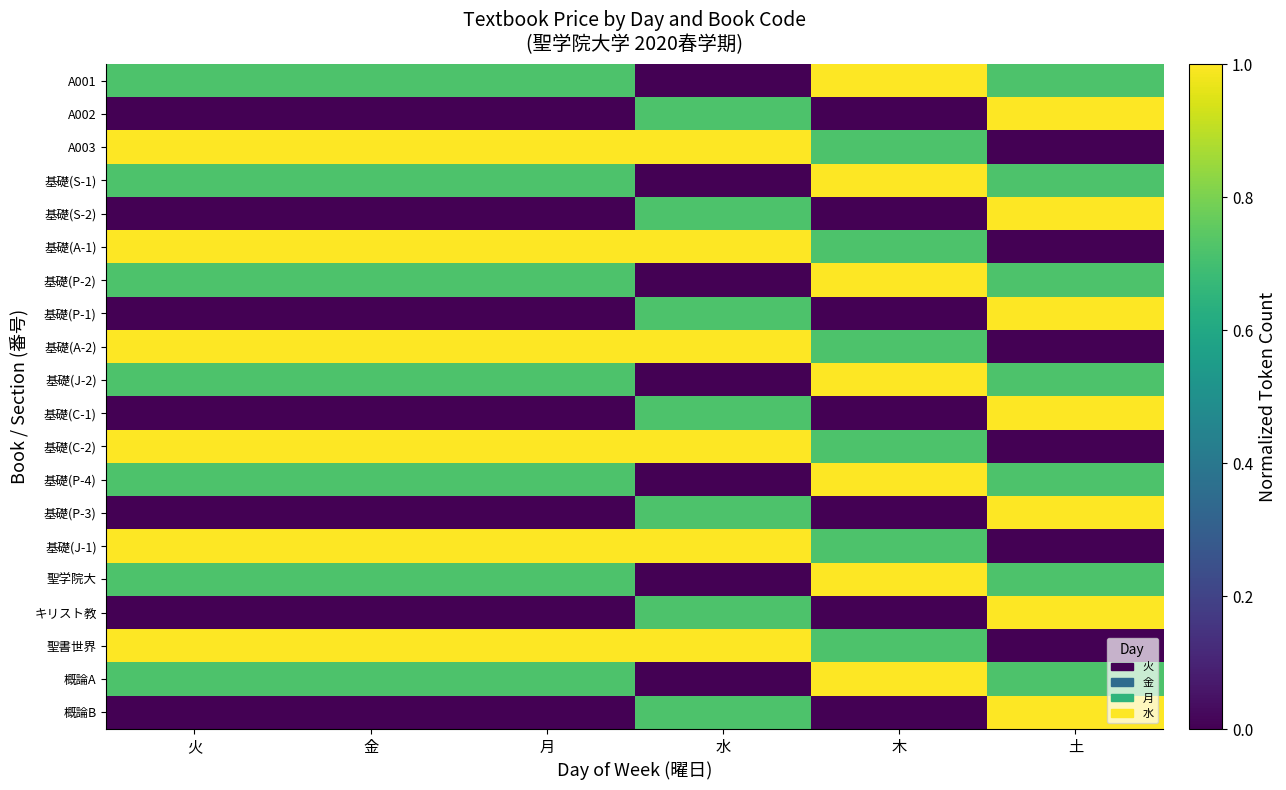

Reading right to left, list all the values displayed in this chart.

A001: 土=0.7	木=1.0	水=0.0	月=0.7	金=0.7	火=0.7
A002: 土=1.0	木=0.0	水=0.7	月=0.0	金=0.0	火=0.0
A003: 土=0.0	木=0.7	水=1.0	月=1.0	金=1.0	火=1.0
基礎(S-1): 土=0.7	木=1.0	水=0.0	月=0.7	金=0.7	火=0.7
基礎(S-2): 土=1.0	木=0.0	水=0.7	月=0.0	金=0.0	火=0.0
基礎(A-1): 土=0.0	木=0.7	水=1.0	月=1.0	金=1.0	火=1.0
基礎(P-2): 土=0.7	木=1.0	水=0.0	月=0.7	金=0.7	火=0.7
基礎(P-1): 土=1.0	木=0.0	水=0.7	月=0.0	金=0.0	火=0.0
基礎(A-2): 土=0.0	木=0.7	水=1.0	月=1.0	金=1.0	火=1.0
基礎(J-2): 土=0.7	木=1.0	水=0.0	月=0.7	金=0.7	火=0.7
基礎(C-1): 土=1.0	木=0.0	水=0.7	月=0.0	金=0.0	火=0.0
基礎(C-2): 土=0.0	木=0.7	水=1.0	月=1.0	金=1.0	火=1.0
基礎(P-4): 土=0.7	木=1.0	水=0.0	月=0.7	金=0.7	火=0.7
基礎(P-3): 土=1.0	木=0.0	水=0.7	月=0.0	金=0.0	火=0.0
基礎(J-1): 土=0.0	木=0.7	水=1.0	月=1.0	金=1.0	火=1.0
聖学院大: 土=0.7	木=1.0	水=0.0	月=0.7	金=0.7	火=0.7
キリスト教: 土=1.0	木=0.0	水=0.7	月=0.0	金=0.0	火=0.0
聖書世界: 土=0.0	木=0.7	水=1.0	月=1.0	金=1.0	火=1.0
概論A: 土=0.7	木=1.0	水=0.0	月=0.7	金=0.7	火=0.7
概論B: 土=1.0	木=0.0	水=0.7	月=0.0	金=0.0	火=0.0